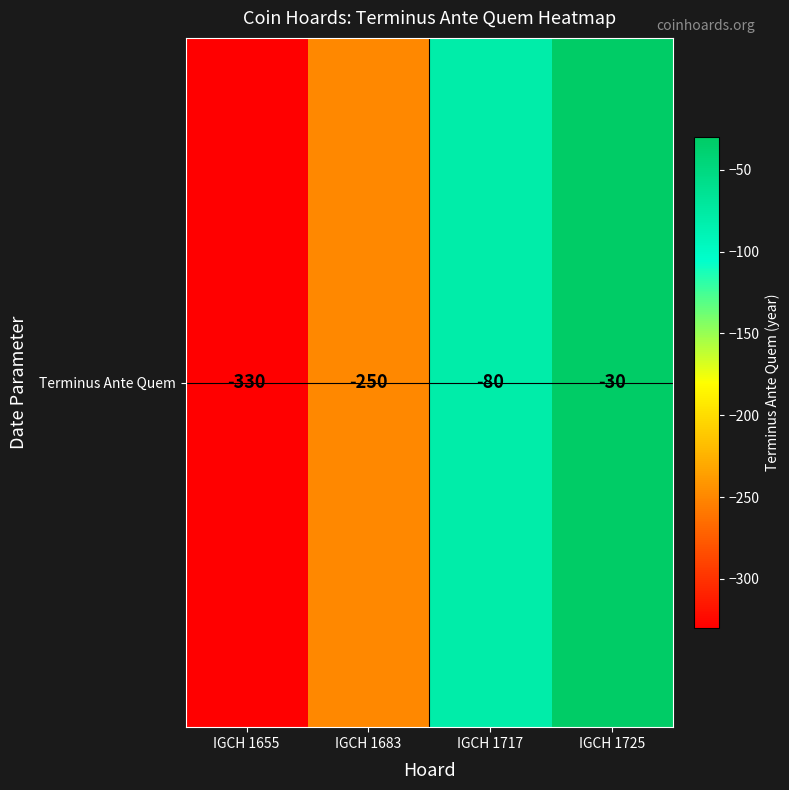

What is the change in value from IGCH 1683 to IGCH 1725?

+220